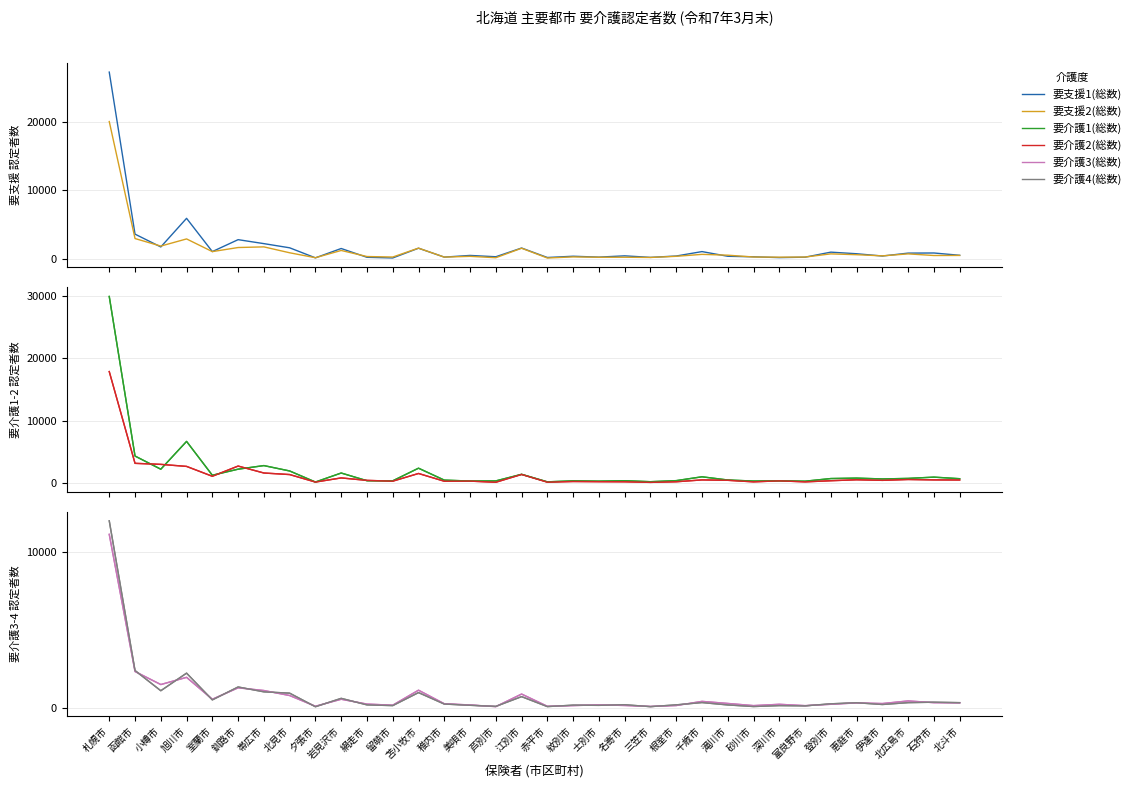

What position from the left is 芦別市?

16